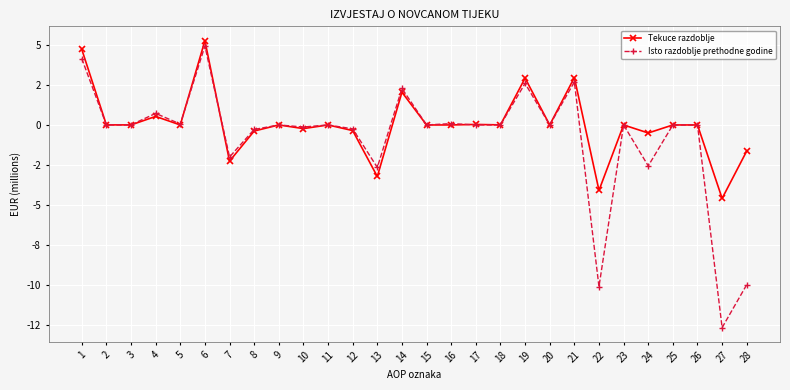

True or false: Isto razdoblje prethodne godine has more than 0 points higher than both neighbors.

True